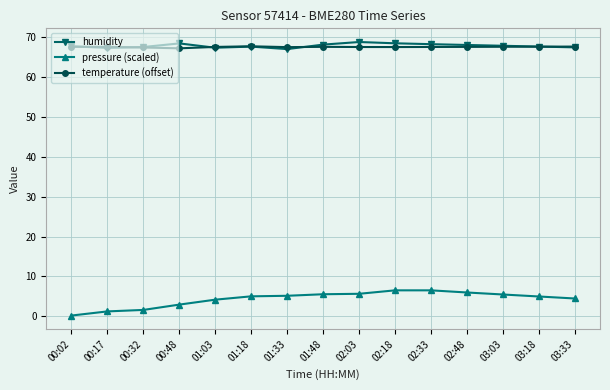

Which series changed the most between 00:32 and 02:33?

pressure (scaled)